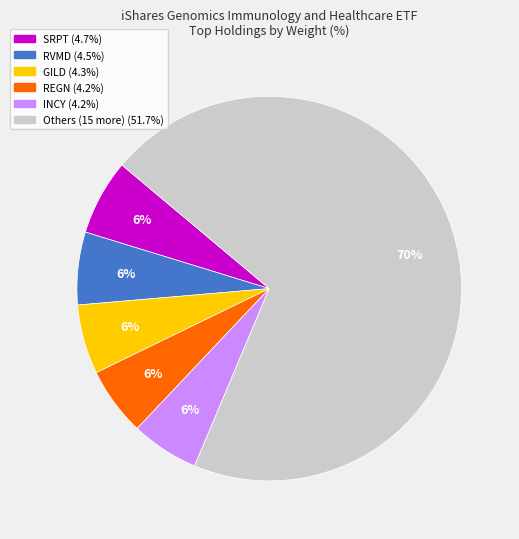

To the nearest percent, what is the average slice percentage?

17%